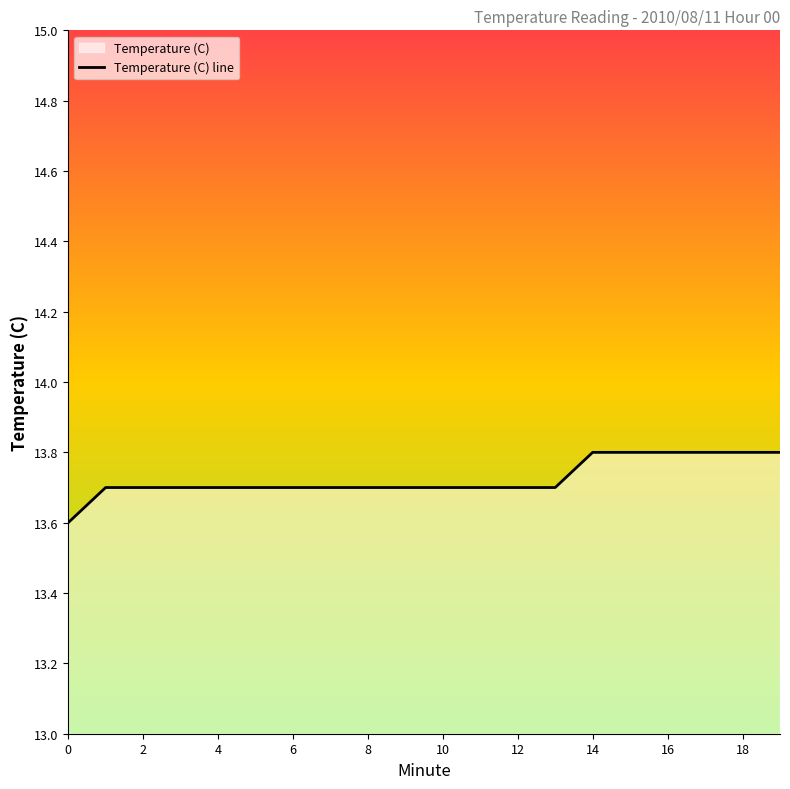

What is the maximum value shown in the chart?

13.8